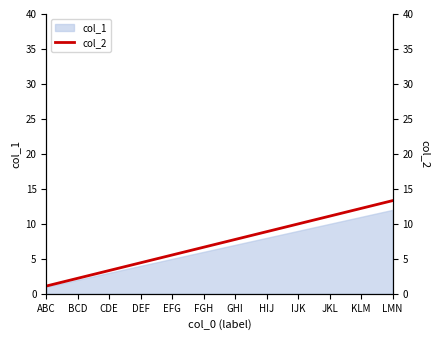

Reading left to right, list all the values displayed in this chart.

ABC=1.1	BCD=2.2	CDE=3.3	DEF=4.4	EFG=5.5	FGH=6.7	GHI=7.8	HIJ=8.9	IJK=10.0	JKL=11.1	KLM=12.2	LMN=13.3